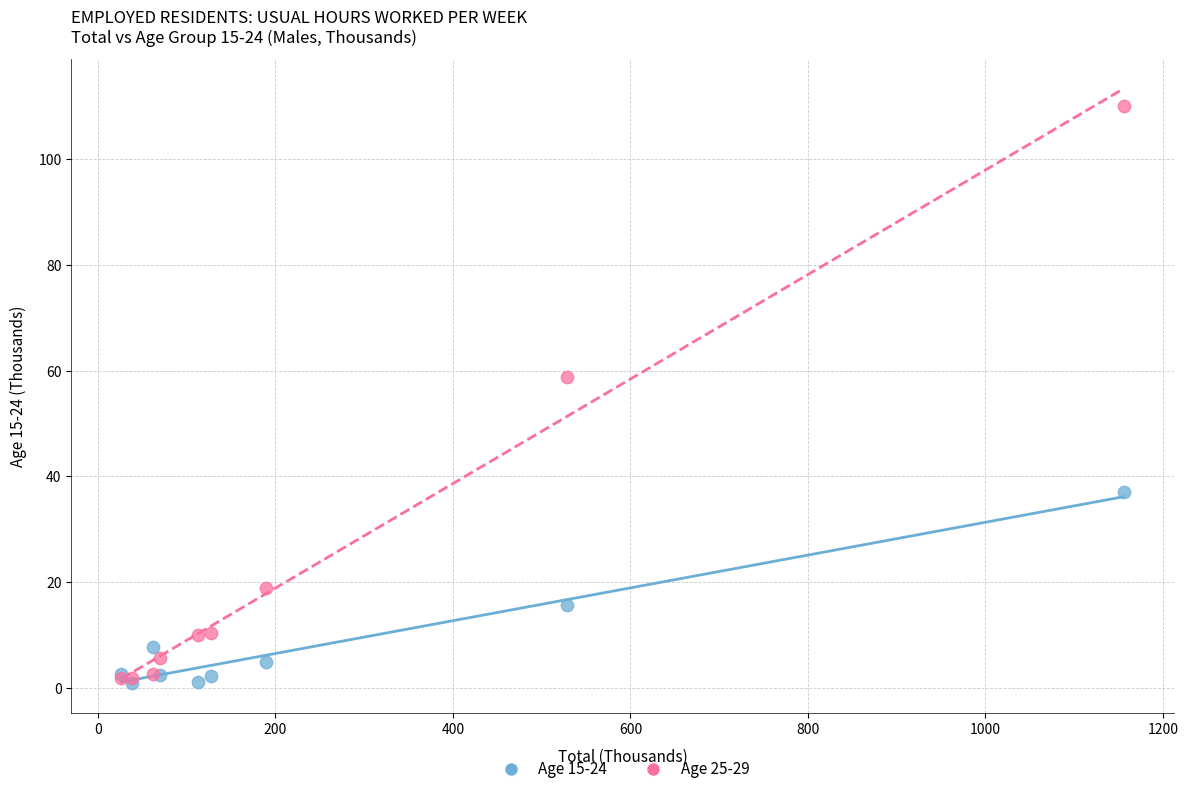

Across all series, what Y value is closest to 55?

58.8